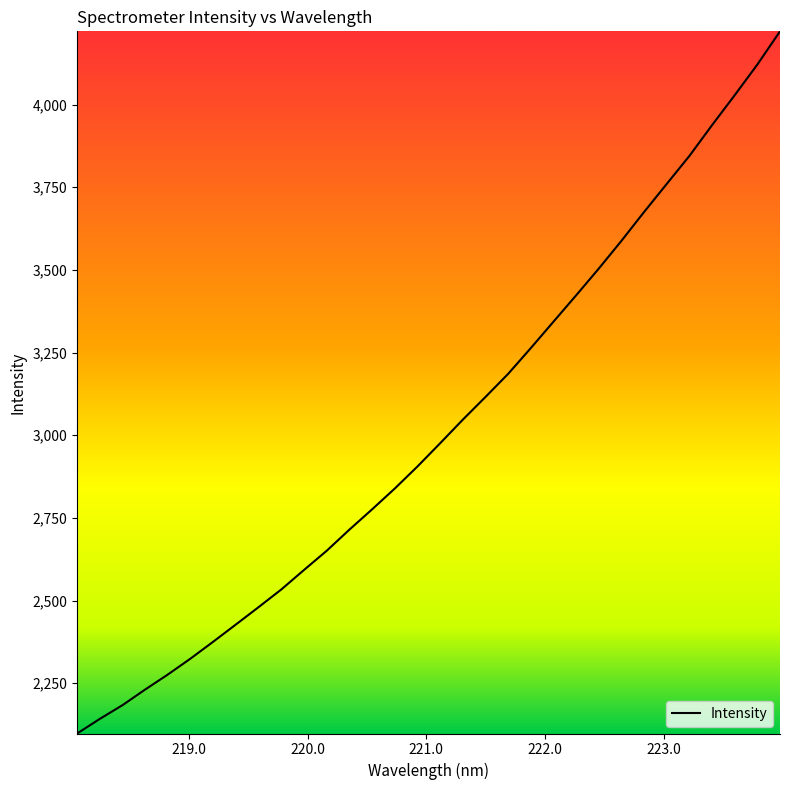

True or false: there are more than 1 points higher than both neighbors.

False